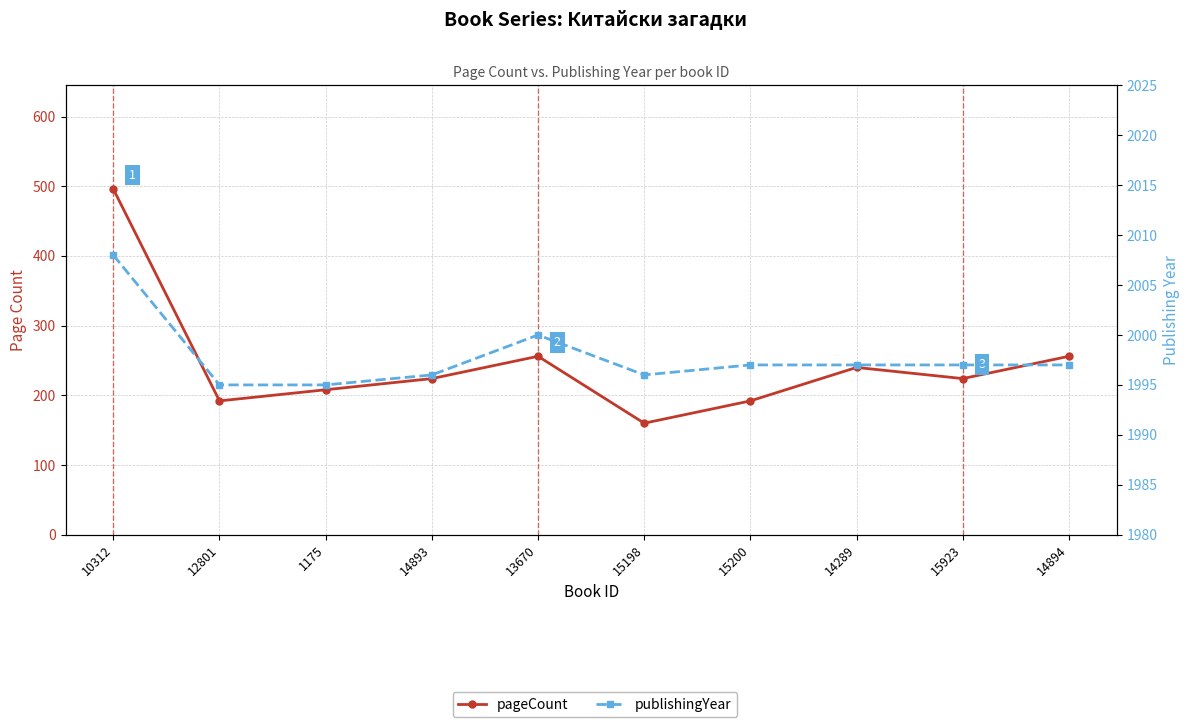

What is the label of the 10th point from the left?

14894